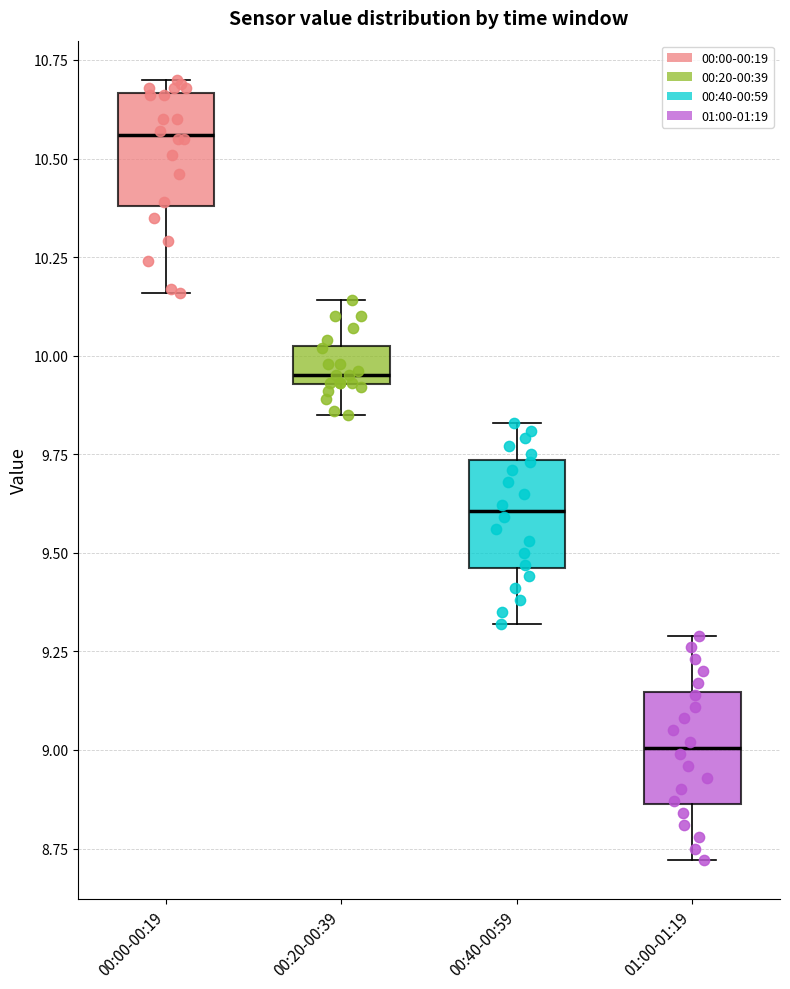

Where does the lower whisker of the box for 00:20-00:39 end on the y-axis? The values are not printed on the chart, so give them approximately, as read against the axis.

9.85